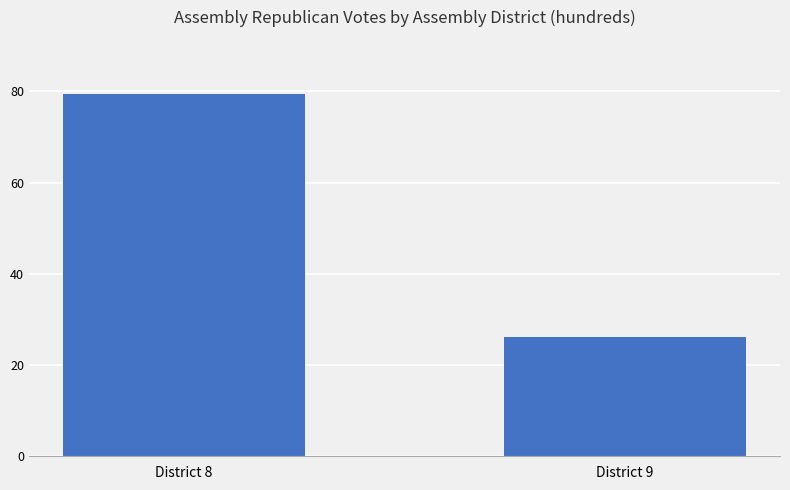

Where does the data first go above 79?

District 8